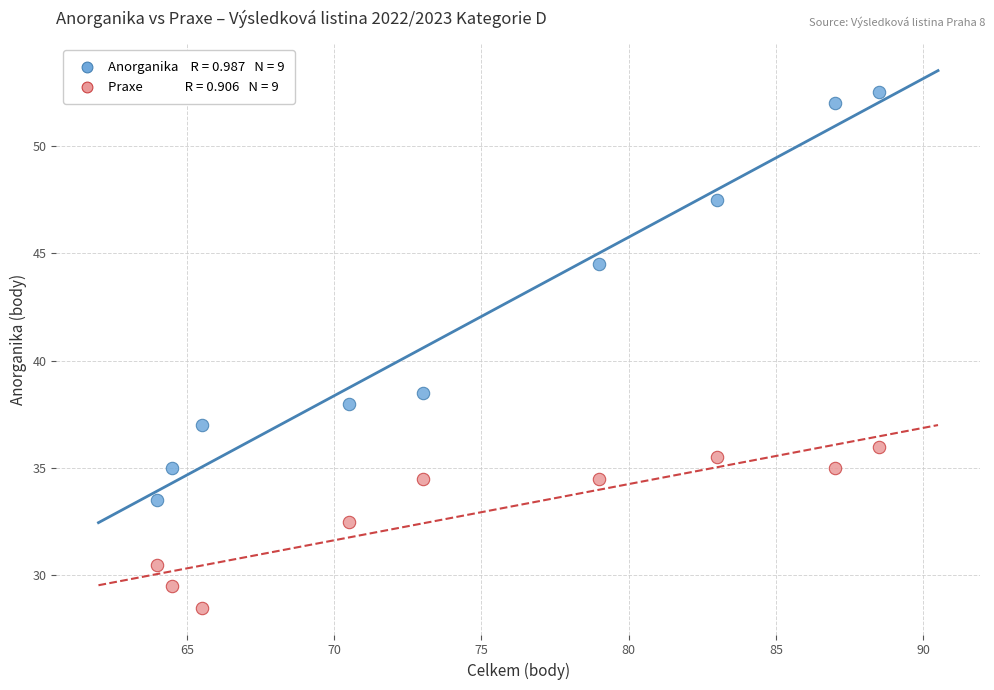

Across all data points, what is the range of Y values (max minus min)?

24.0